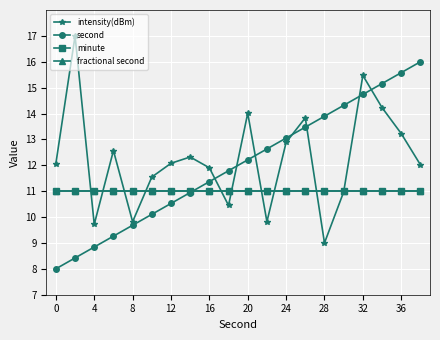

True or false: fractional second and minute intersect in this chart.

False